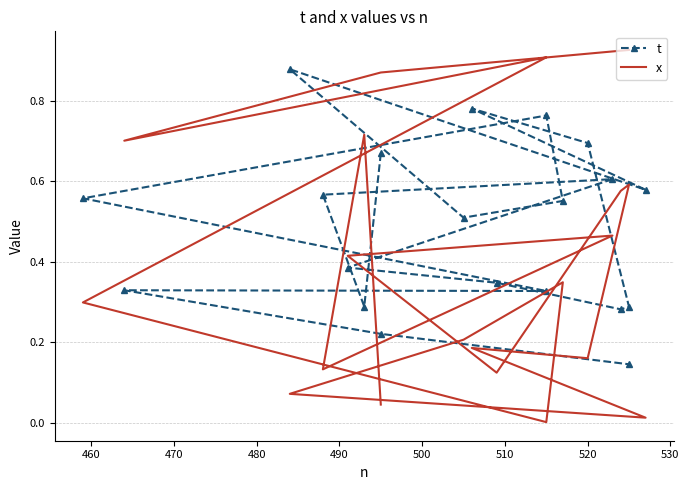

How many lines are shown in the chart?

2